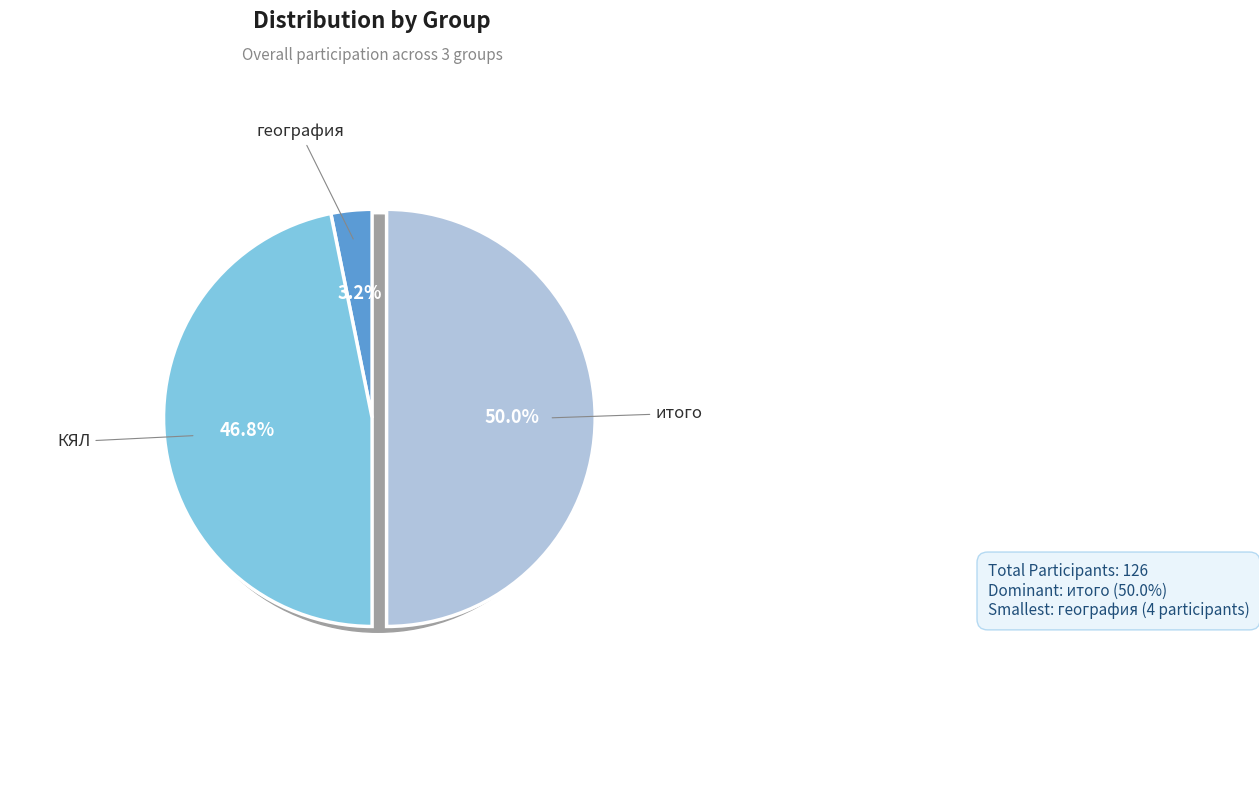

To the nearest percent, what percentage of the pie is КЯЛ?

47%